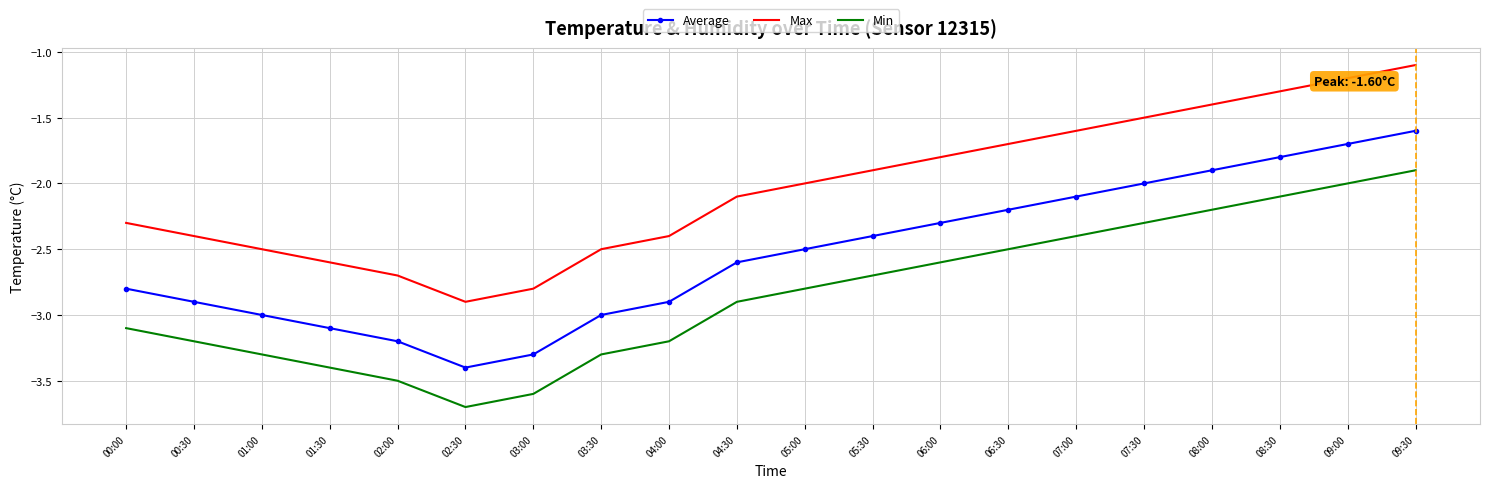

In Min, how many points are lower than both neighbors (excluding endpoints)?

1